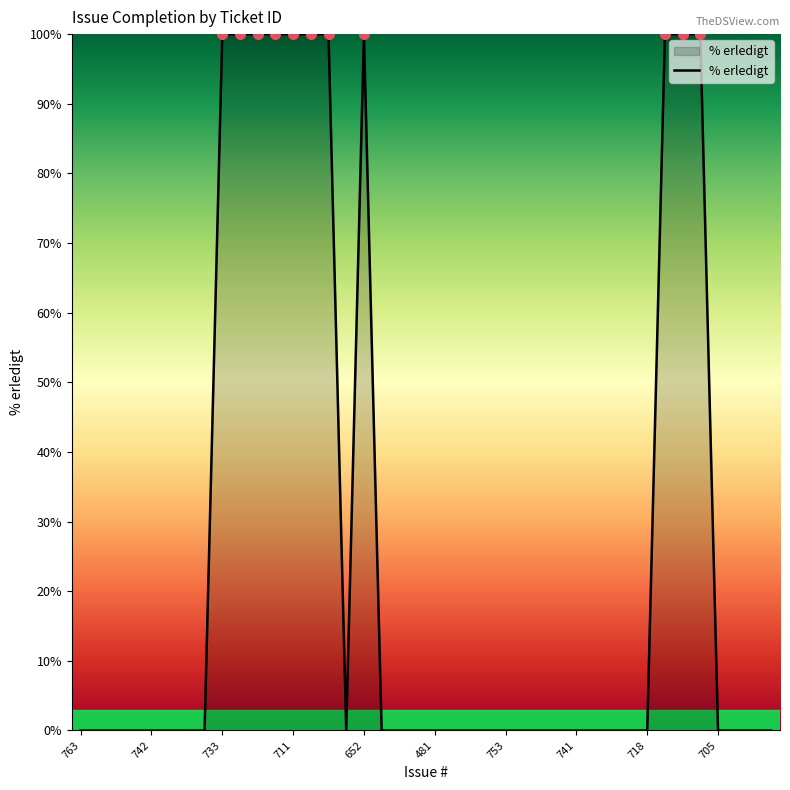

What is the greatest value displayed?

100